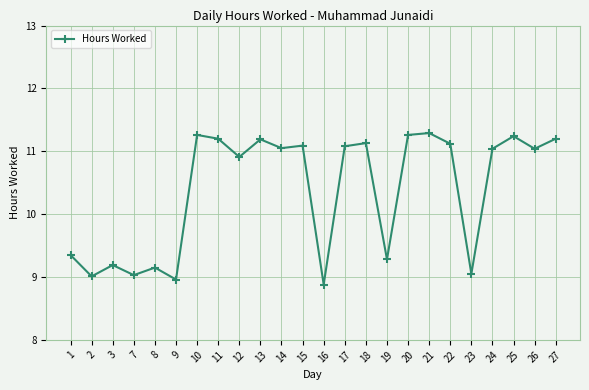

What is the value of the 7th point from the left?

11.3